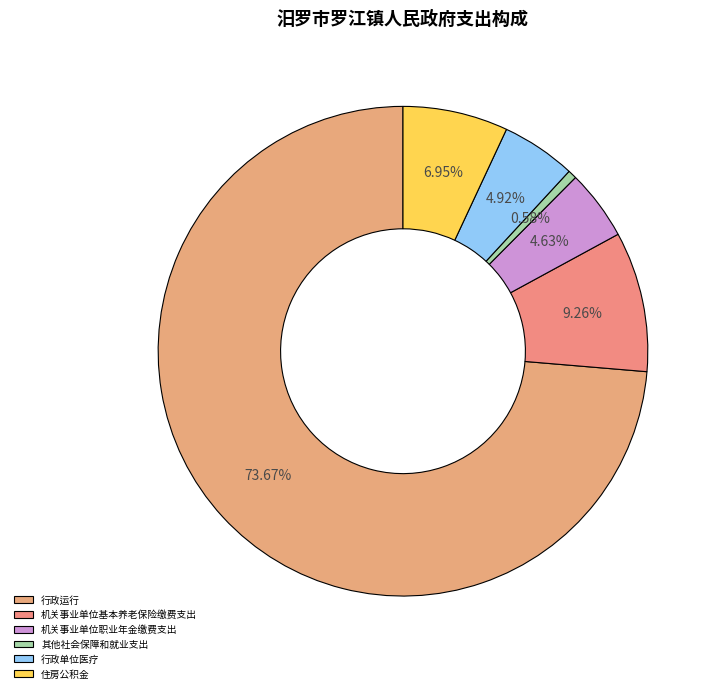

Is it true that 行政运行 is 65% of the pie?

False